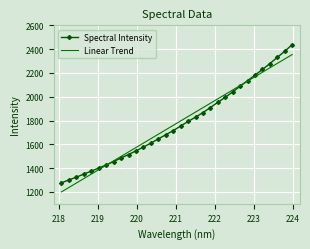

Which series has the widest spread of values?

Spectral Intensity